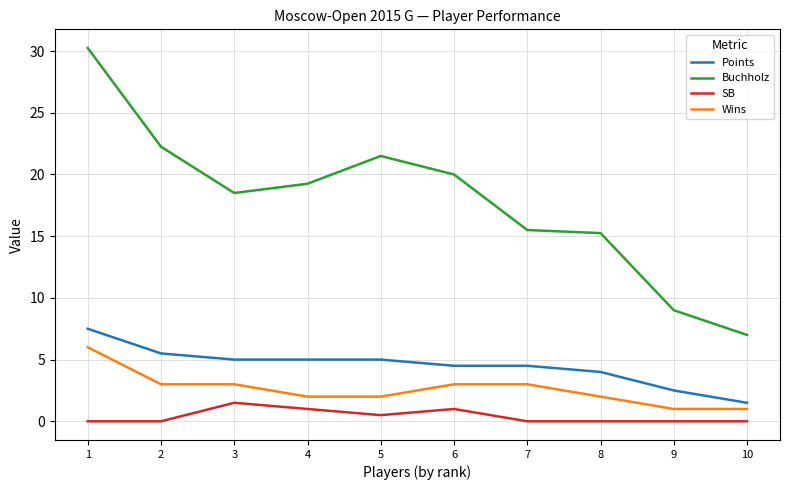

Read the SB value at 6.

1.0